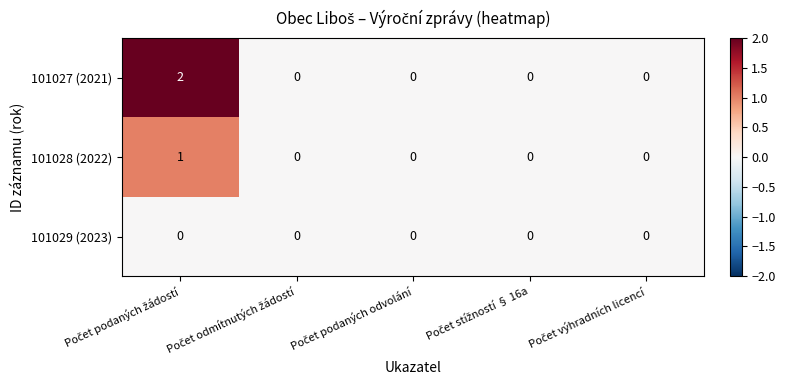

How many series are shown in this chart?

3